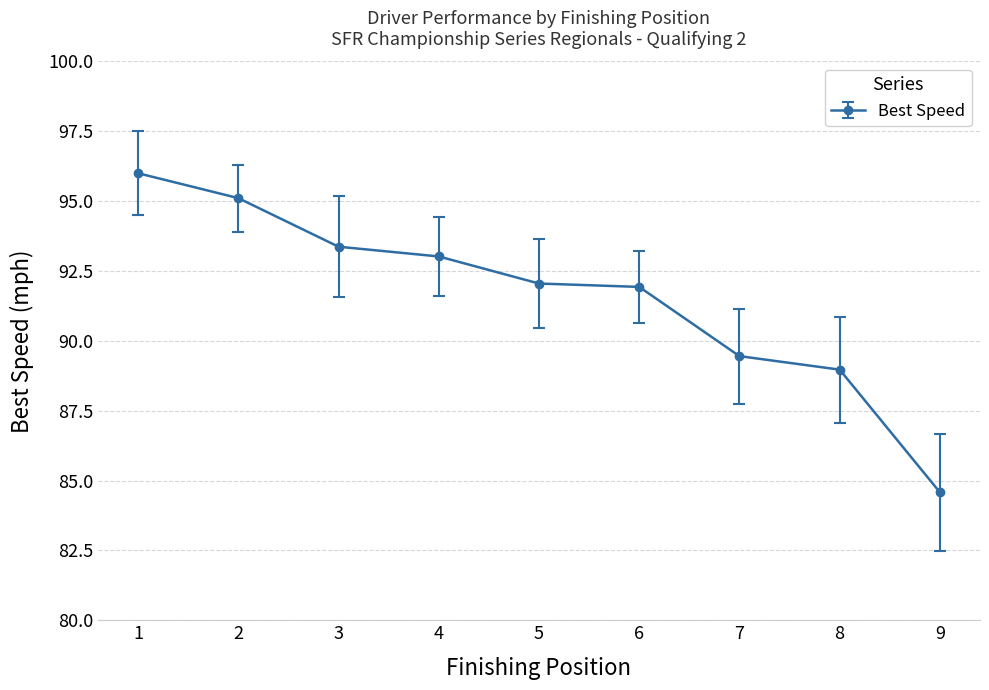

What is the sum of the values at 7 and 5?

181.5